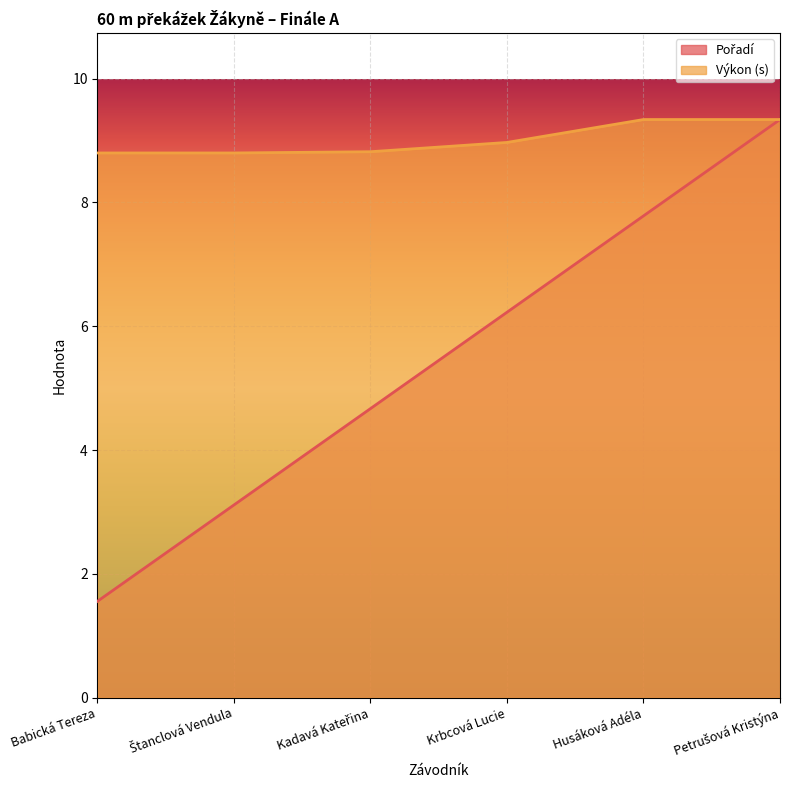

What is the difference between the maximum and minimum values in the Výkon series?

0.5